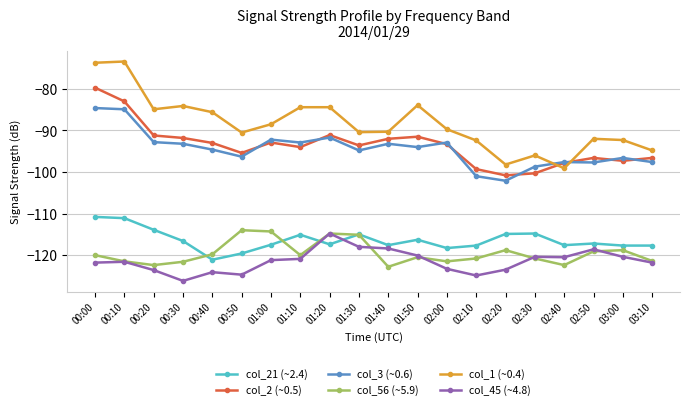

Where do col_56 (~5.9) and col_21 (~2.4) first cross each other?

00:30 and 00:40